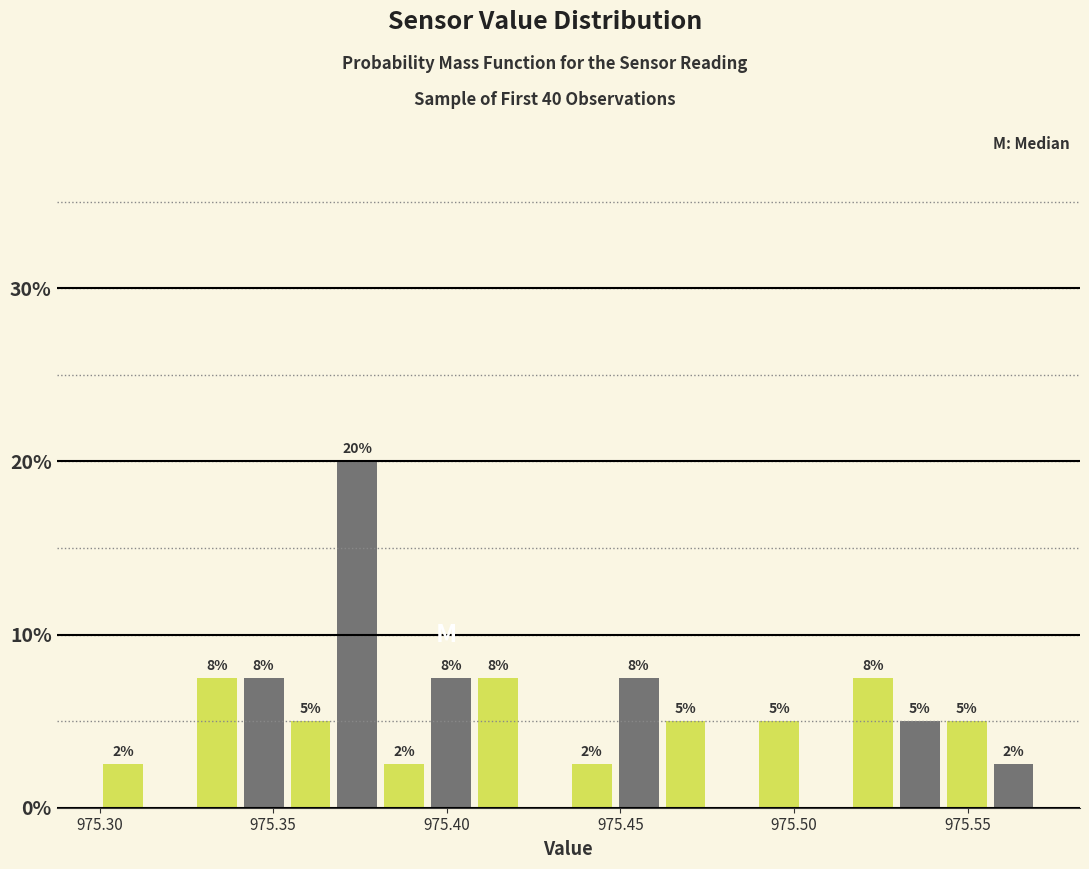

Read against the x-axis, roughly where is the centre of the tallest bar?

975.375